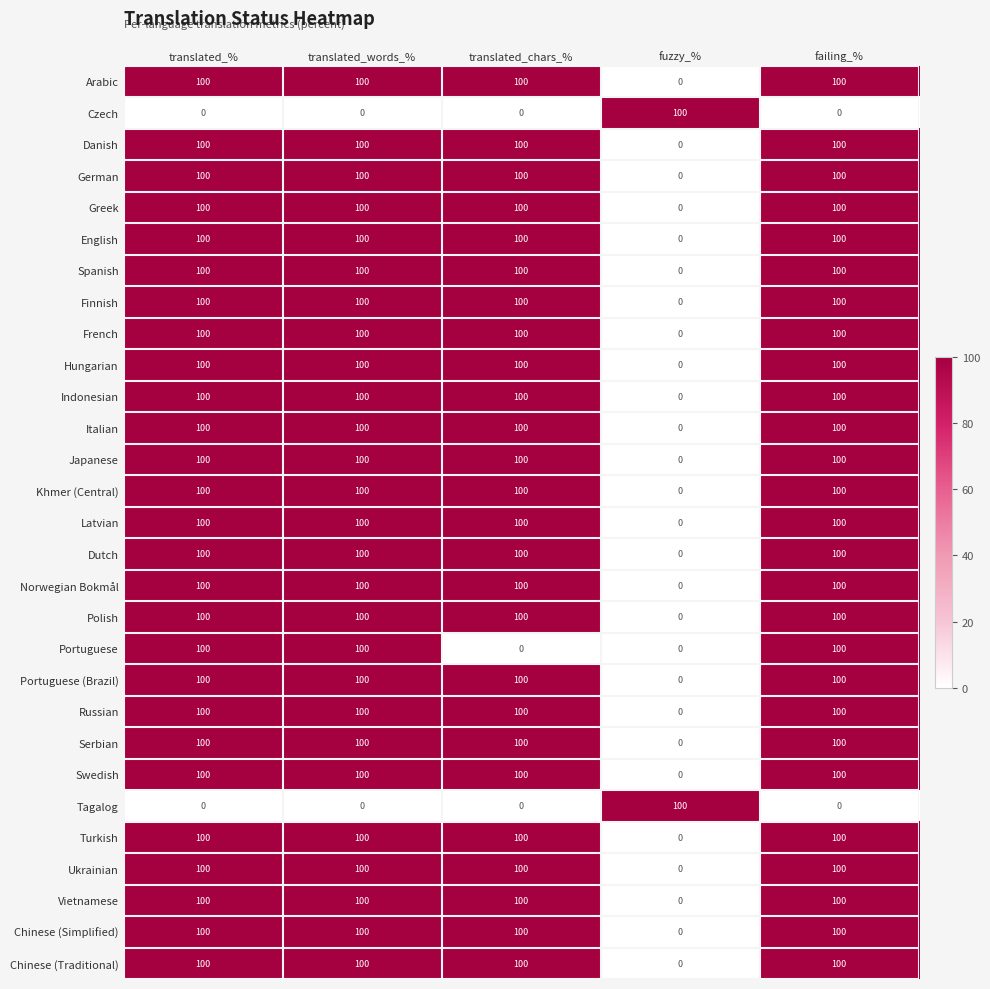

The Japanese series shows 174 at failing_%. True or false?

False